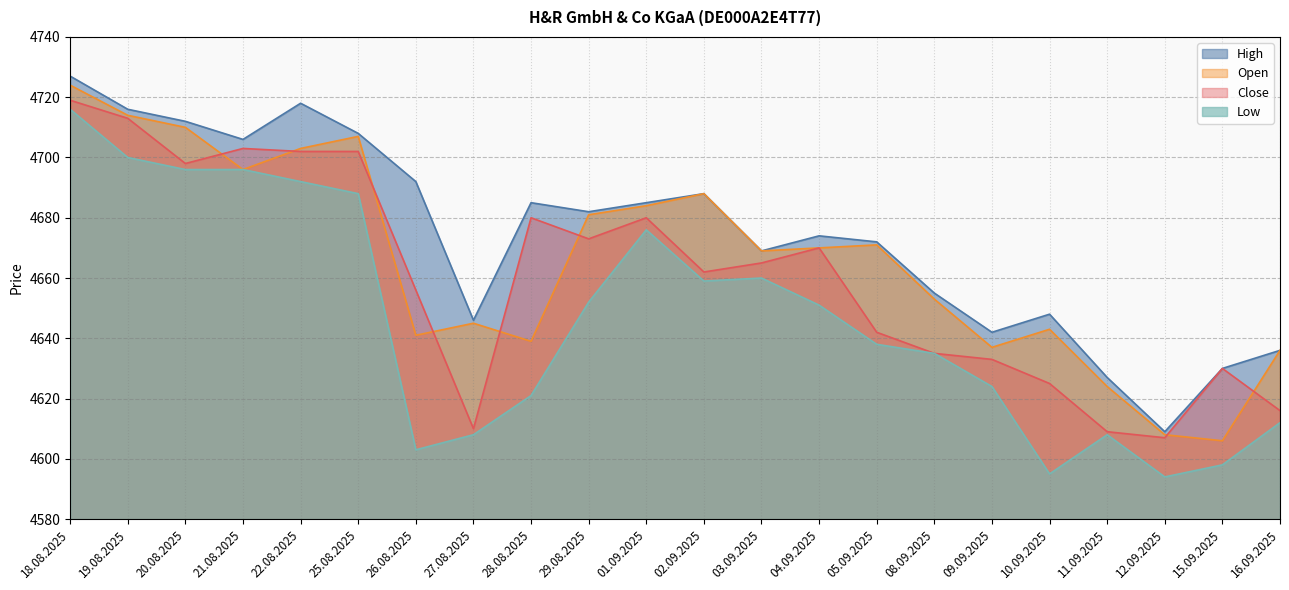

Reading left to right, what are all the values shown in this chart?

Open: 4724	4714	4710	4696	4703	4707	4641	4645	4639	4681	4684	4688	4669	4670	4671	4653	4637	4643	4624	4608	4606	4636
High: 4727	4716	4712	4706	4718	4708	4692	4646	4685	4682	4685	4688	4669	4674	4672	4655	4642	4648	4627	4609	4630	4636
Low: 4716	4700	4696	4696	4692	4688	4603	4608	4621	4652	4676	4659	4660	4651	4638	4635	4624	4595	4608	4594	4598	4612
Close: 4719	4713	4698	4703	4702	4702	4656	4610	4680	4673	4680	4662	4665	4670	4642	4635	4633	4625	4609	4607	4630	4616